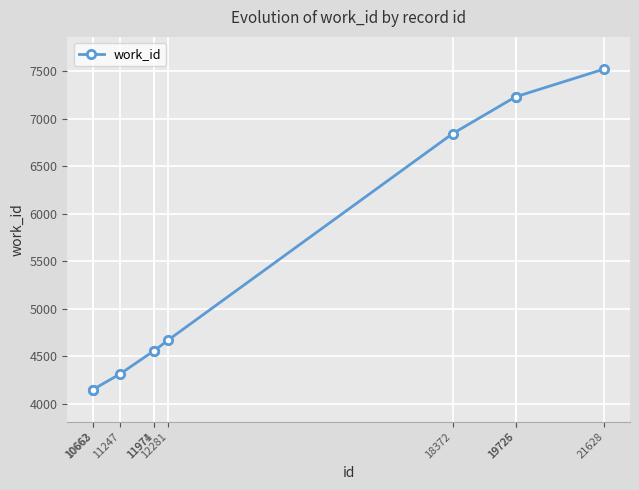

What is the sum of all values?

55213